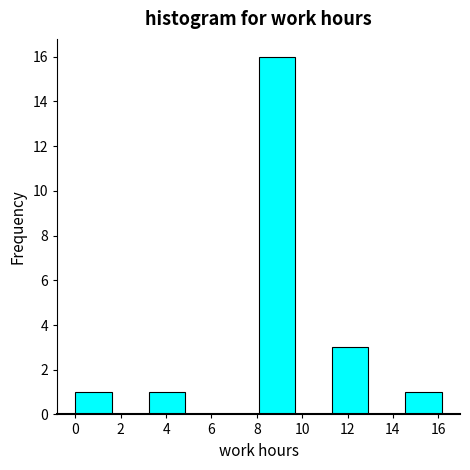

What is the height of the bar covering 3.2 to 4.8 on the x-axis? Neither the bar edges nor the heights are printed on the chart, so give them approximately, as read against the axes.

1